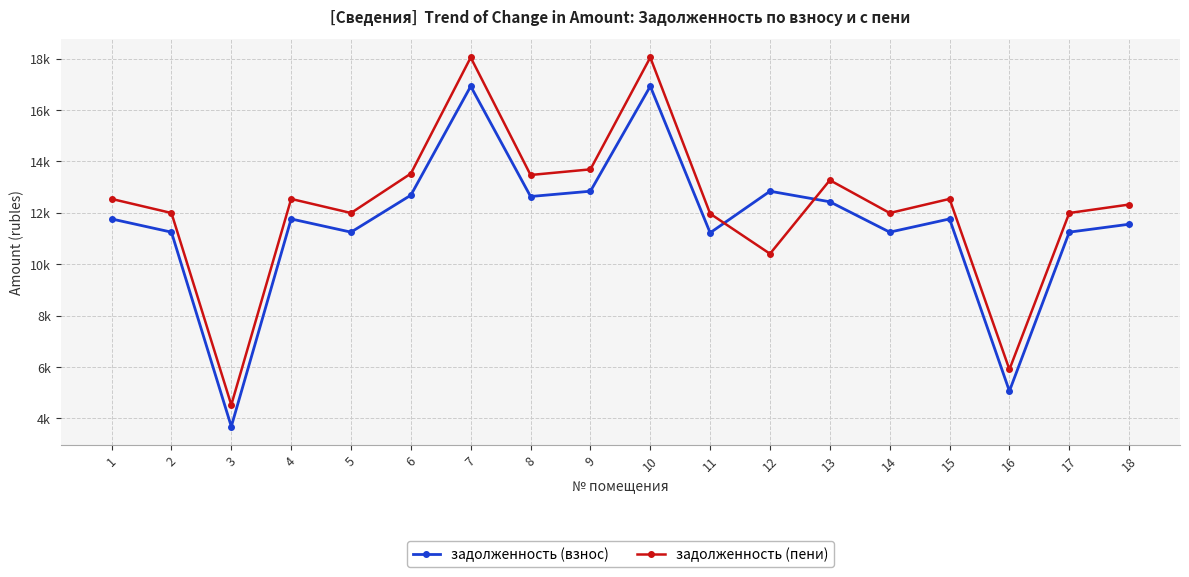

Does the chart have visible grid lines?

Yes